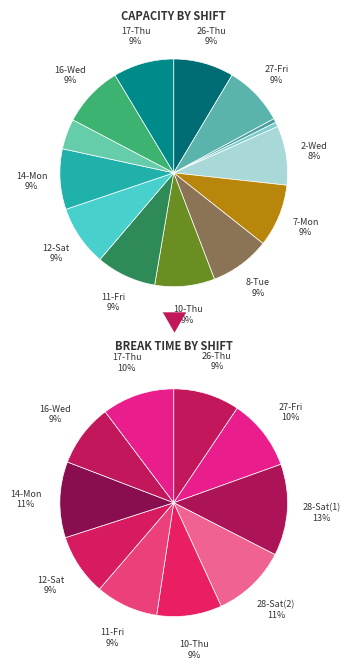

Does 16-Wed account for over 50% of the chart?

No